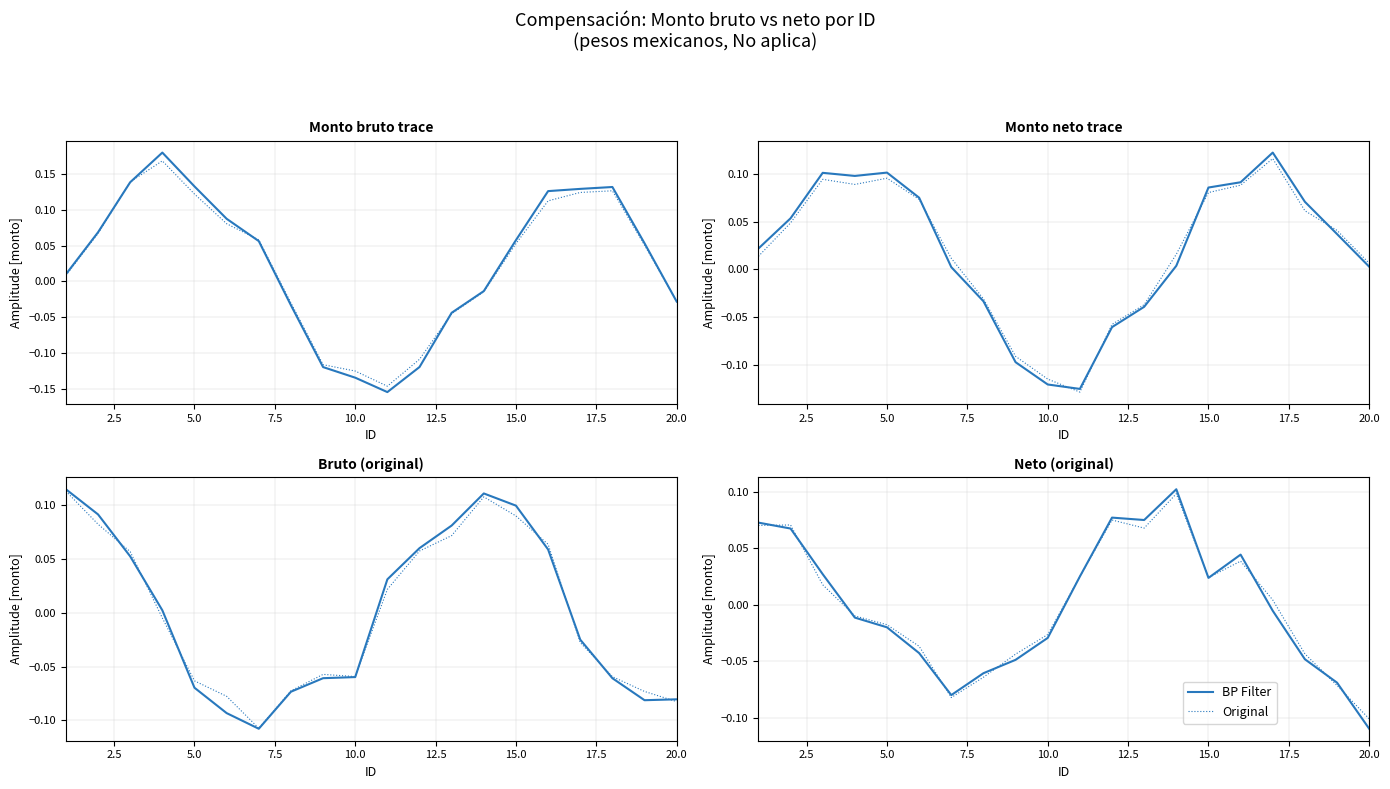

How many positive values does the Original series have?

10